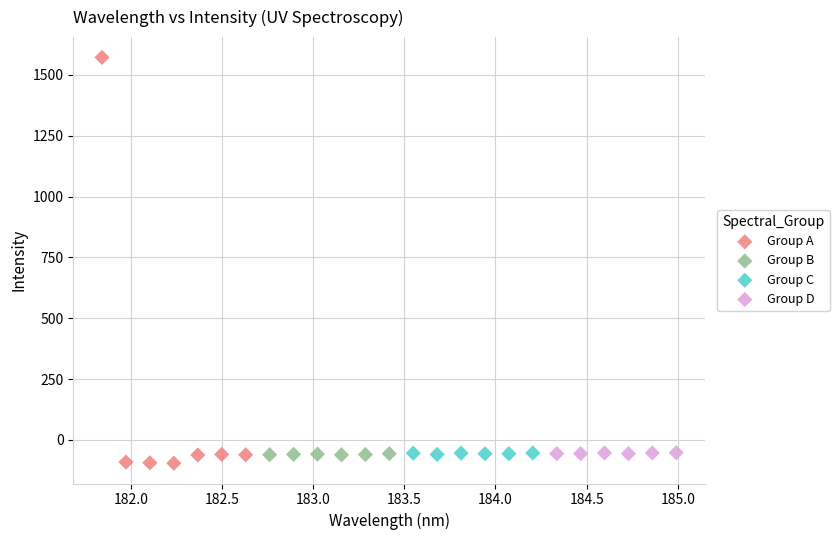

What are all the series names shown in the legend?

Group A, Group B, Group C, Group D